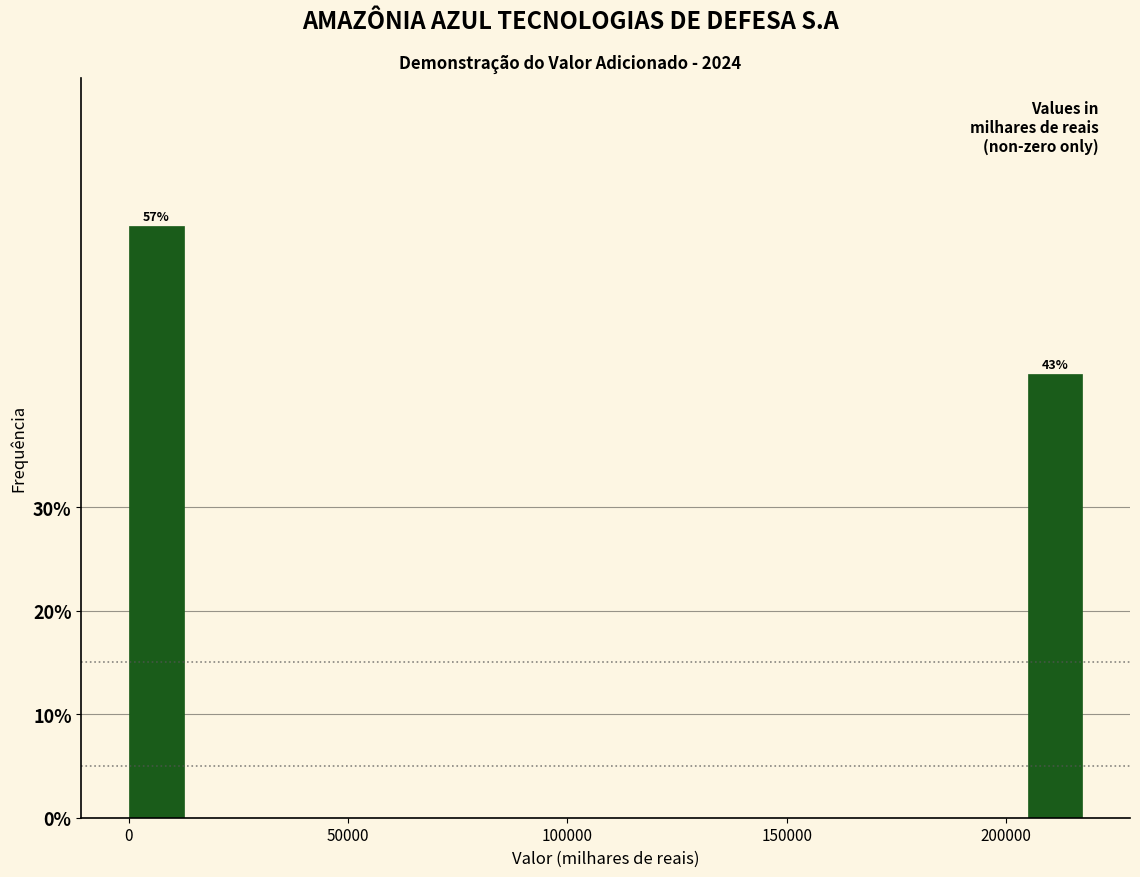

Around what value on the x-axis is the tallest bar? Give the approximate position of its centre, as read against the axis.

5000